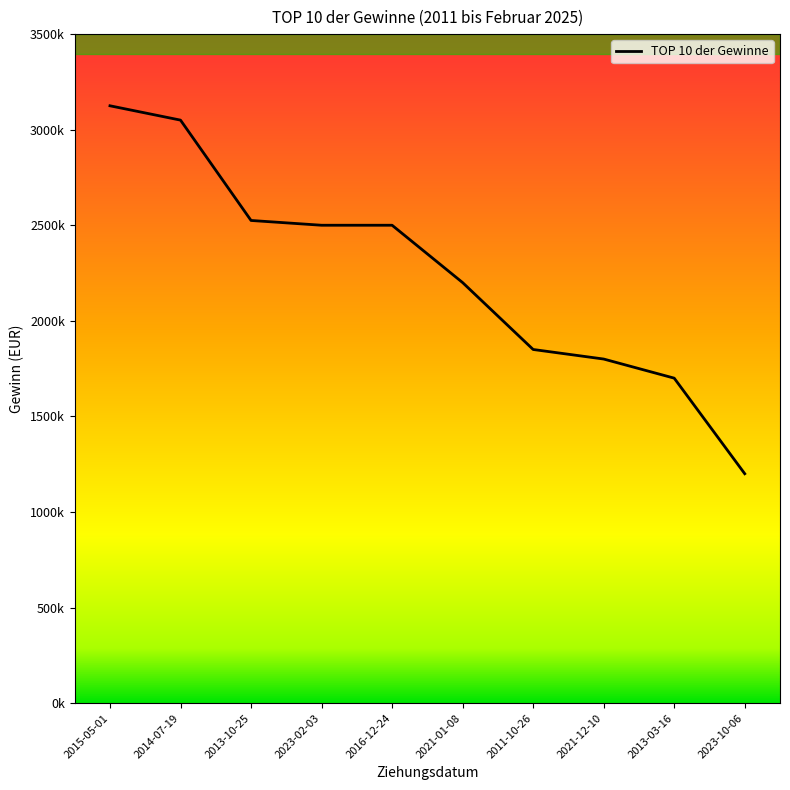

Where is the data nearest to the value 2162500?

2021-01-08